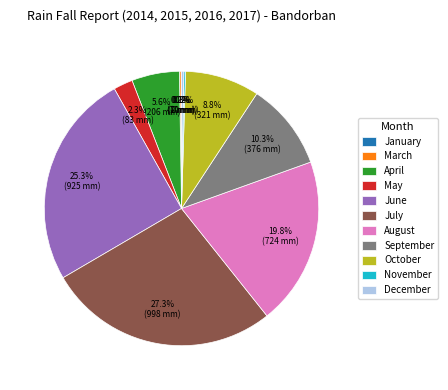

What is the ratio of the value at October to the value at September?

0.9